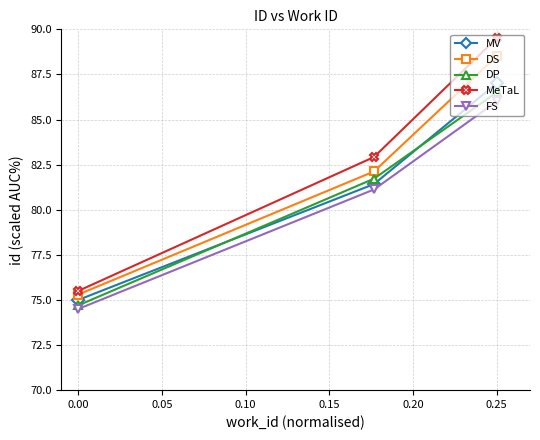

What is the lowest value of the DP series?

74.7